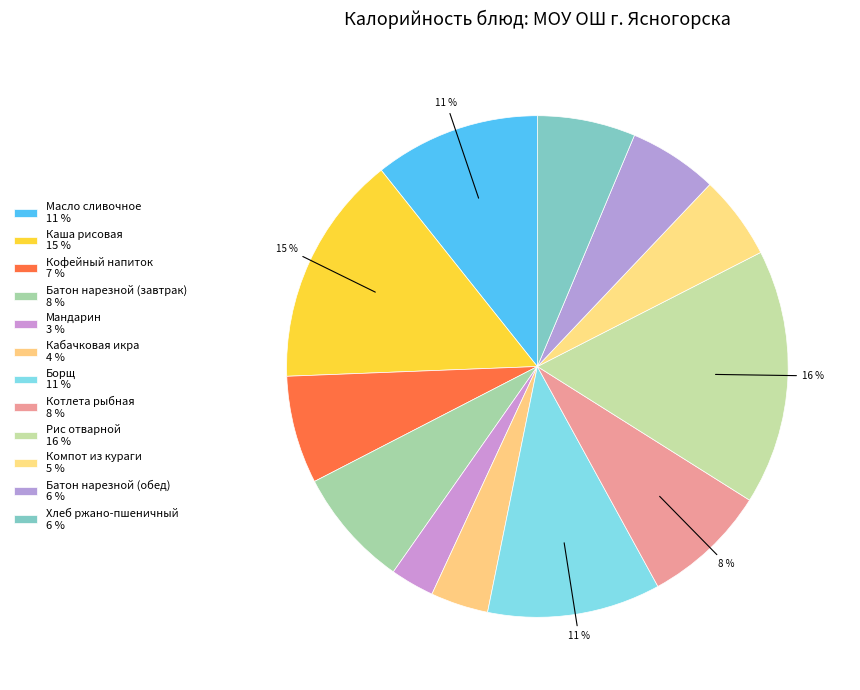

What is the change in value from Рис отварной to Компот из кураги?

-136.6